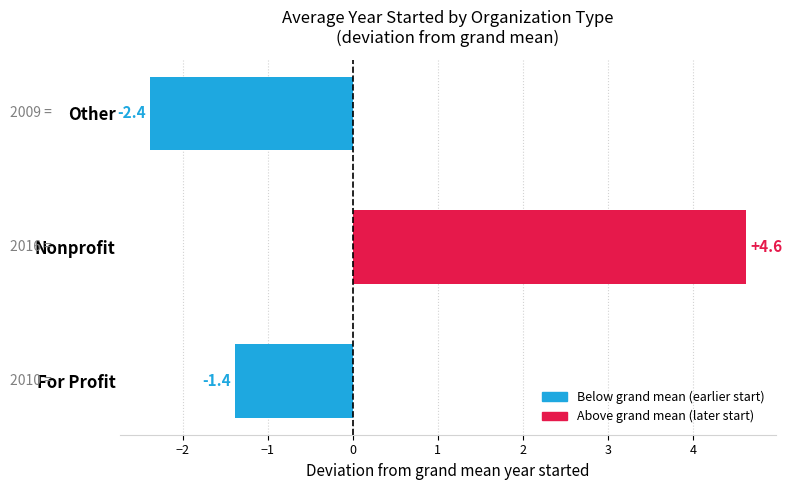

Which category has the lowest value across all series?

Other